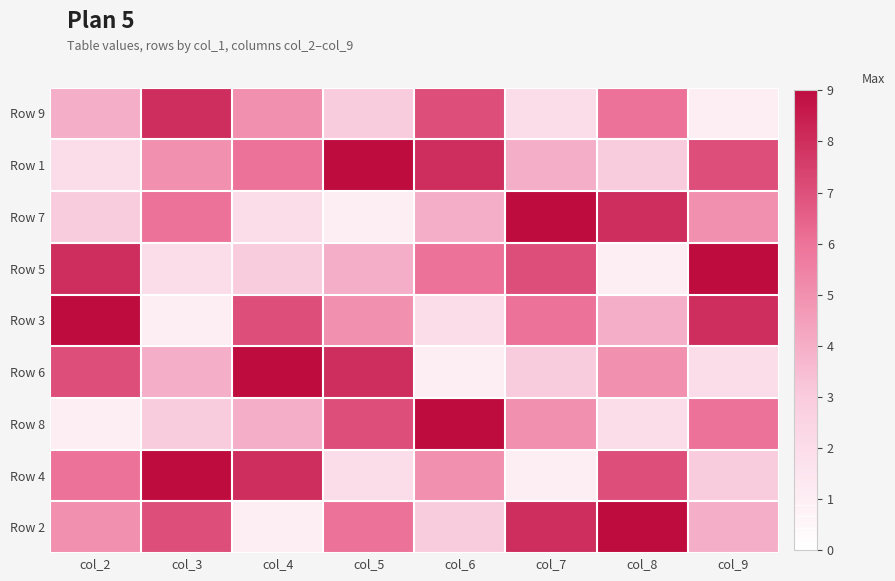

What is the smallest value displayed?

1